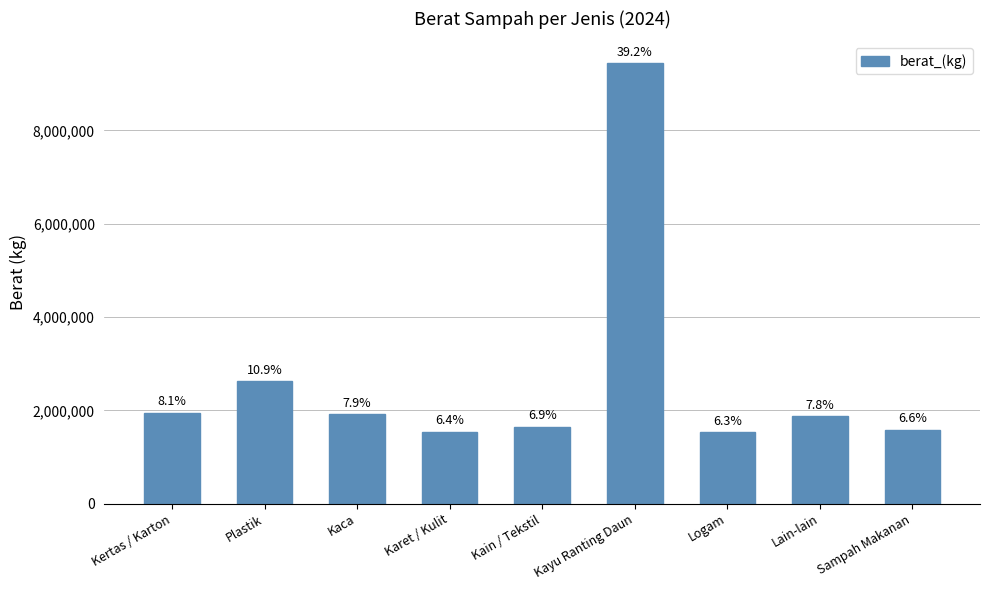

Where does the data first go above 1870064?

Kertas / Karton